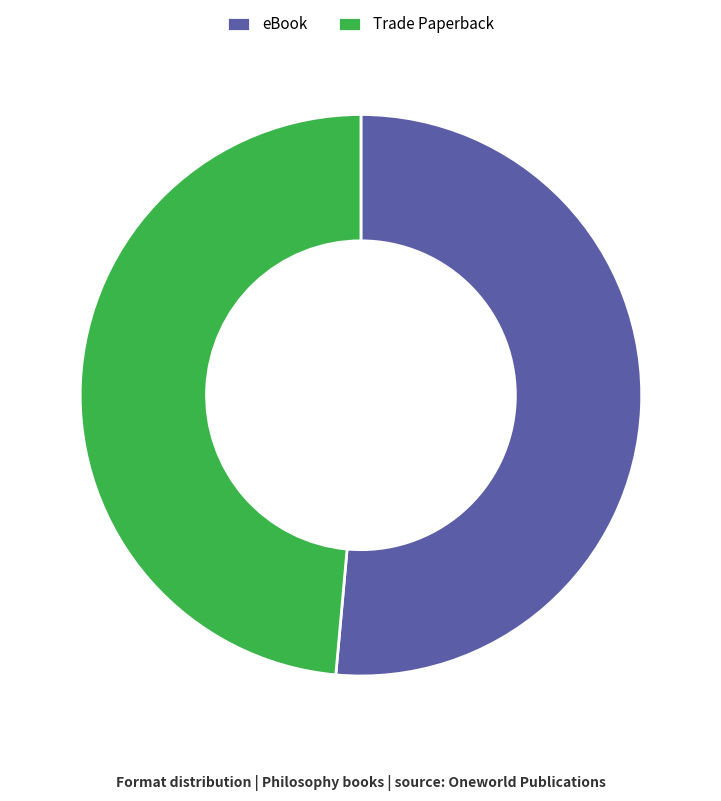

Which has a higher value, eBook or Trade Paperback?

eBook